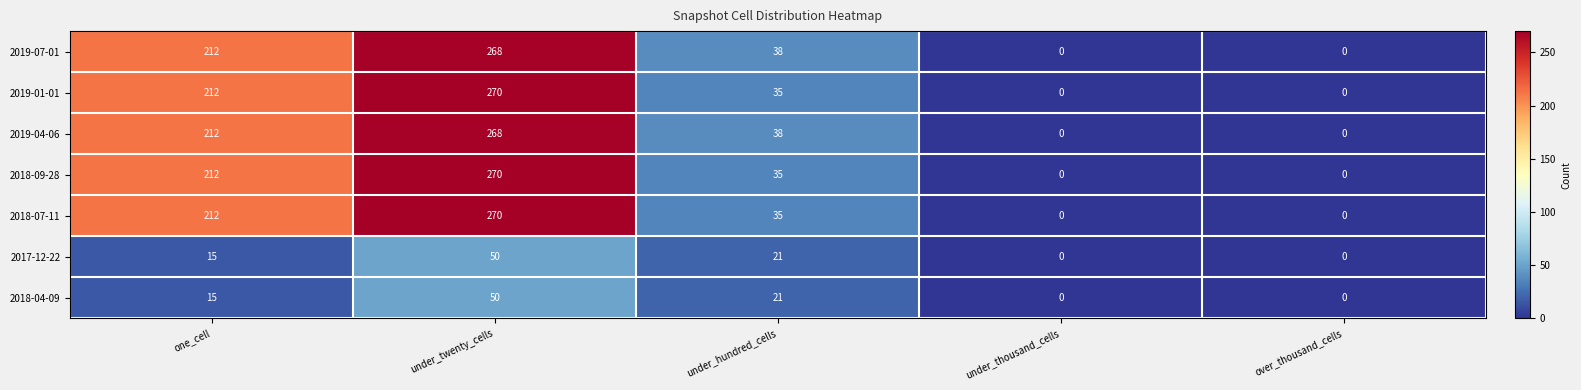

How many distinct data groups are displayed?

7